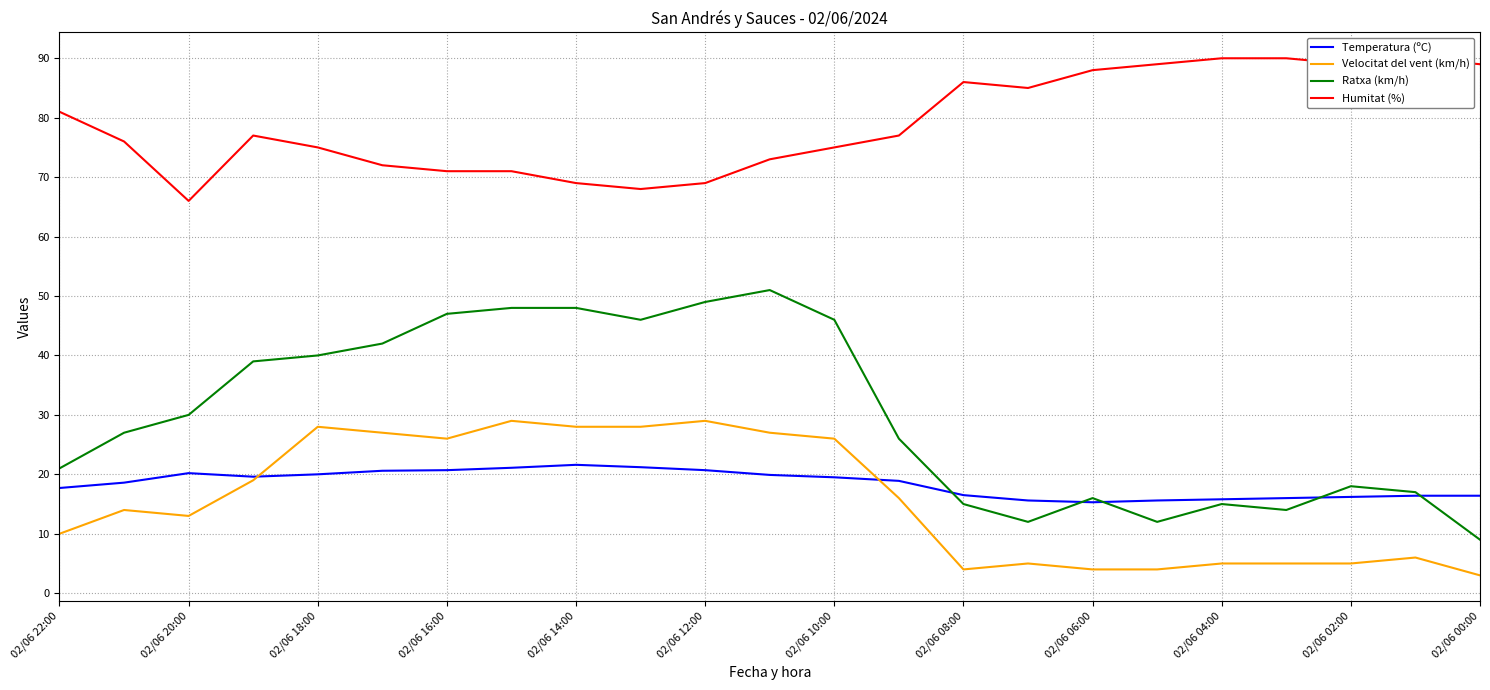

Is it true that Velocitat del vent (km/h) equals 5.0 at 02/06 02:00?

True